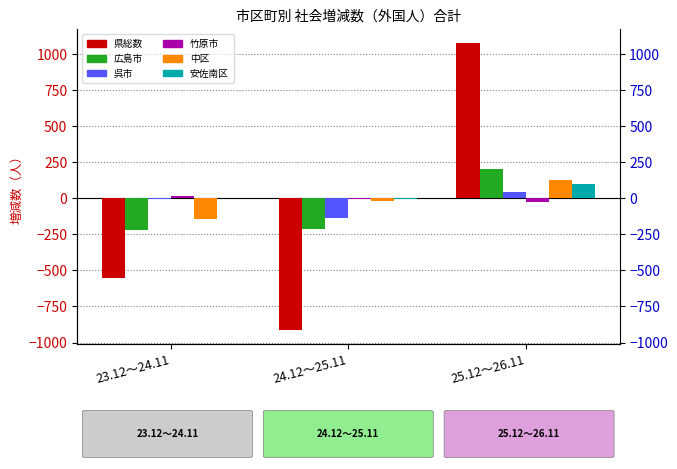

What is the sum of the 中区 values at 24.12～25.11 and 25.12～26.11?

108